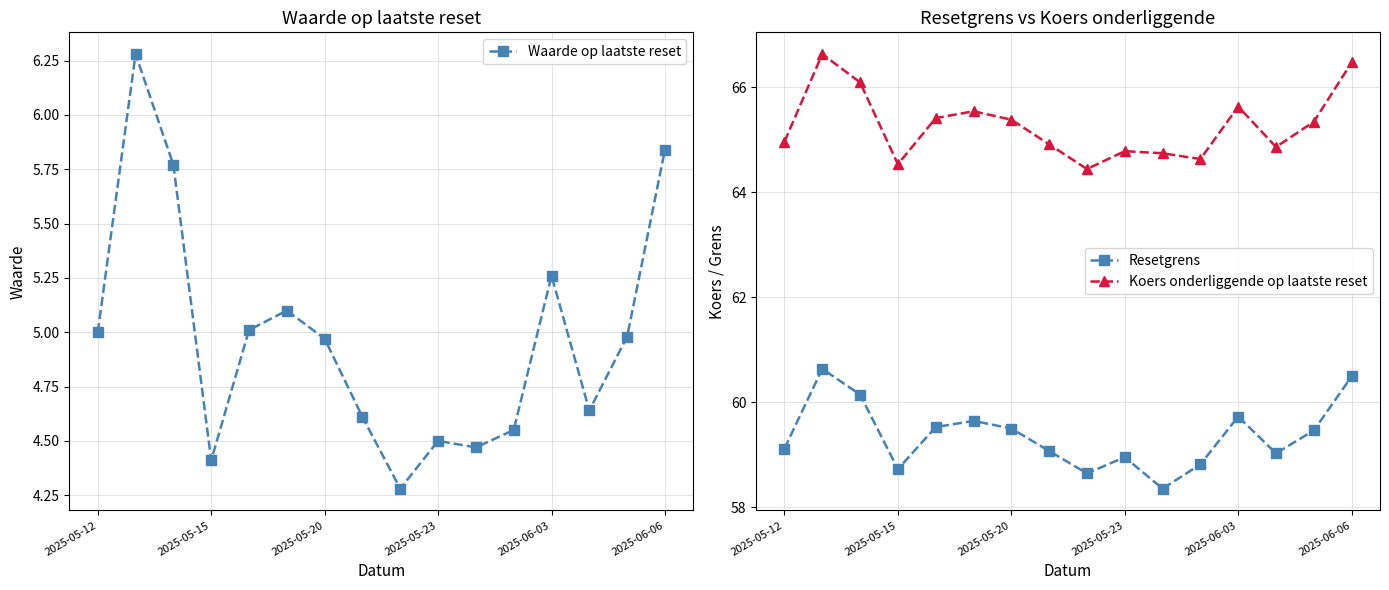

True or false: Koers onderliggende op laatste reset has more than 2 points higher than both neighbors.

True